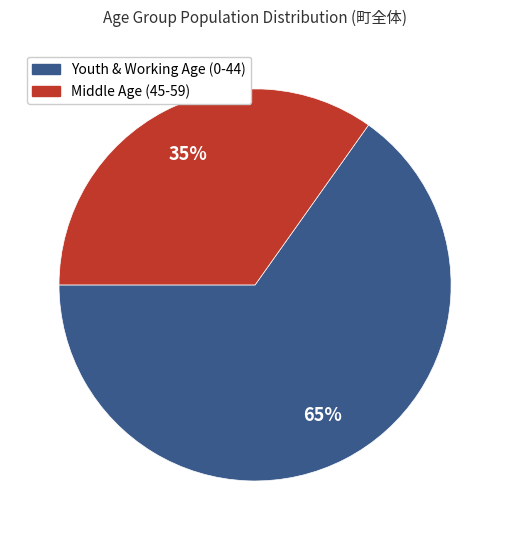

Is there any slice that represents more than half of the pie?

Yes